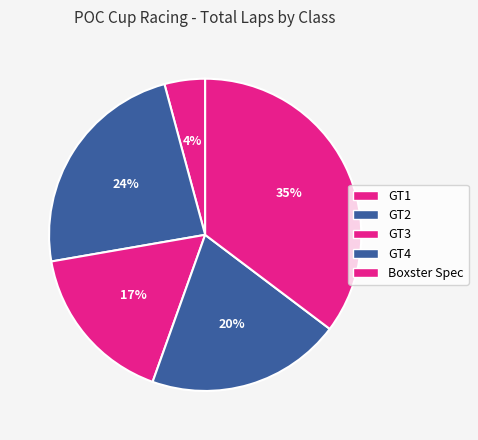

What is the smallest slice in the pie chart?

GT1